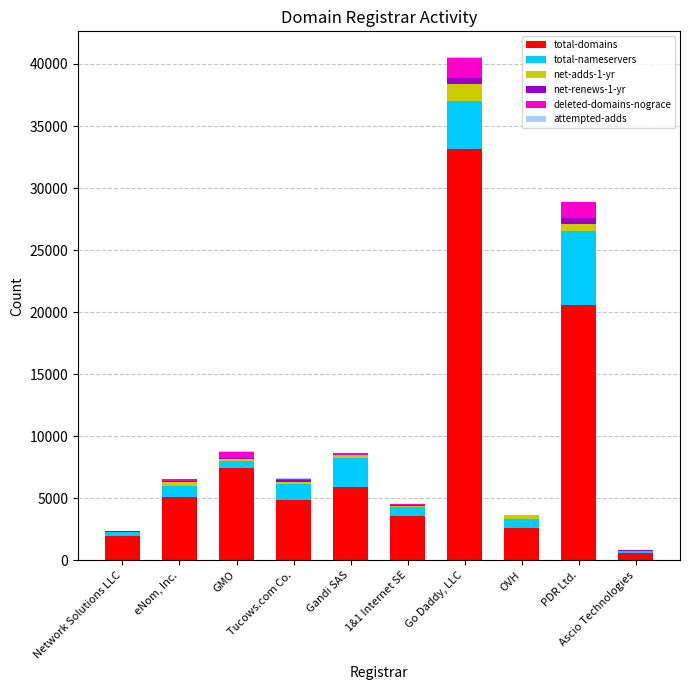

What is the sum of all total-domains values?

85771